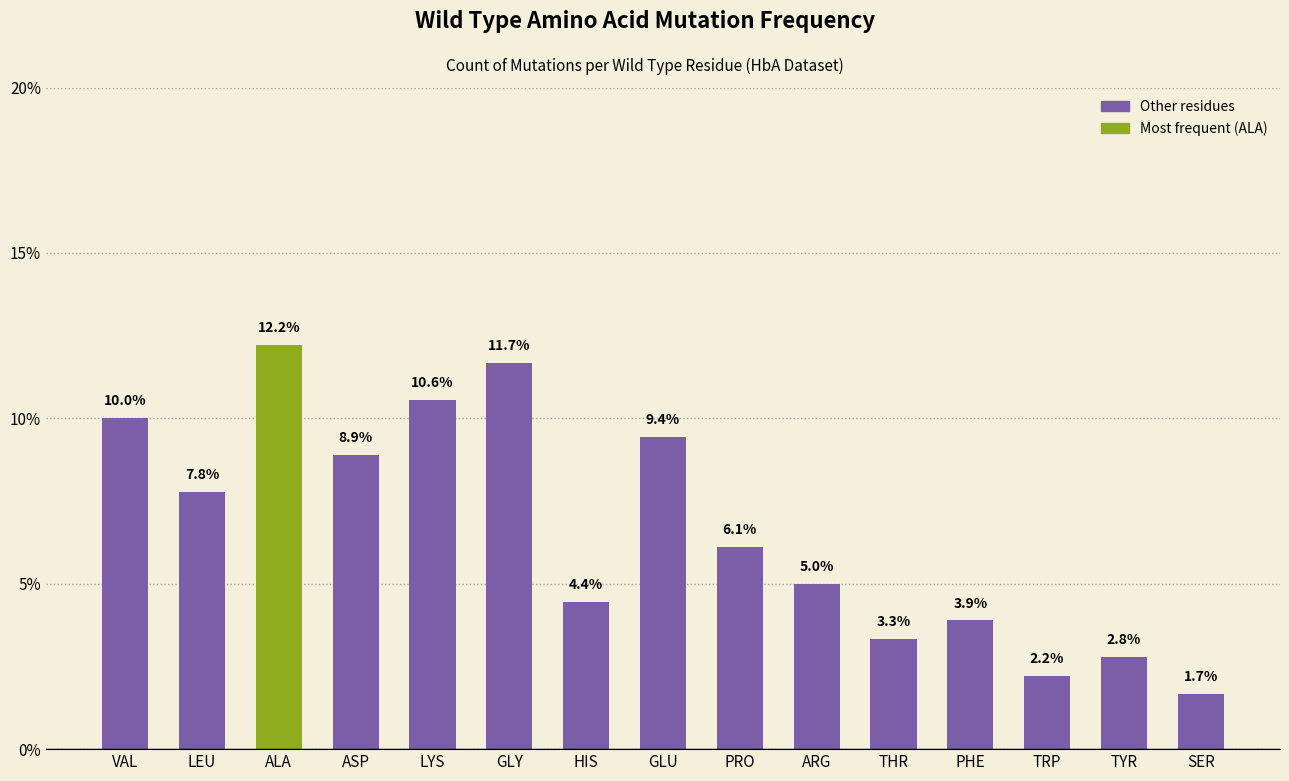

List the labels in order of value, largest first.

ALA, GLY, LYS, VAL, GLU, ASP, LEU, PRO, ARG, HIS, PHE, THR, TYR, TRP, SER